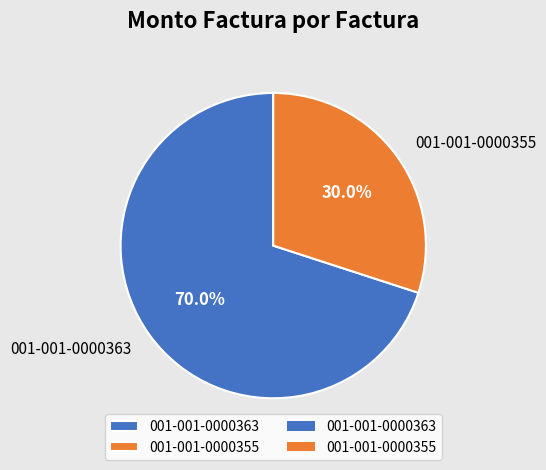

Rank the categories by value from lowest to highest.

001-001-0000355, 001-001-0000363